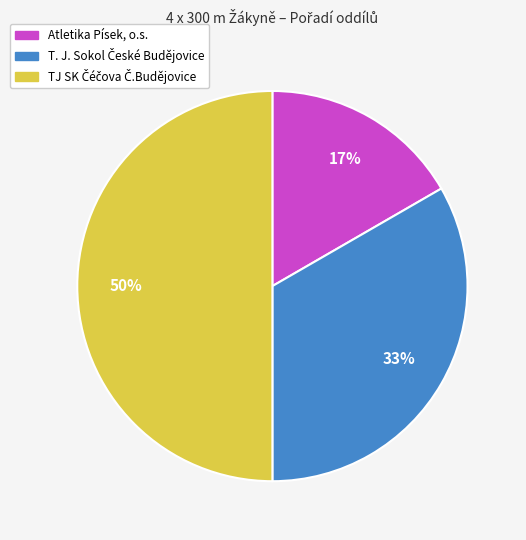

What is the smallest slice in the pie chart?

Atletika Písek, o.s.